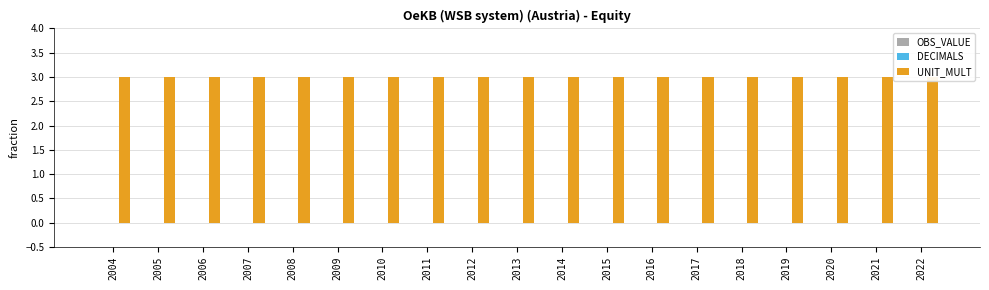

Which category has the highest value across all series?

2004